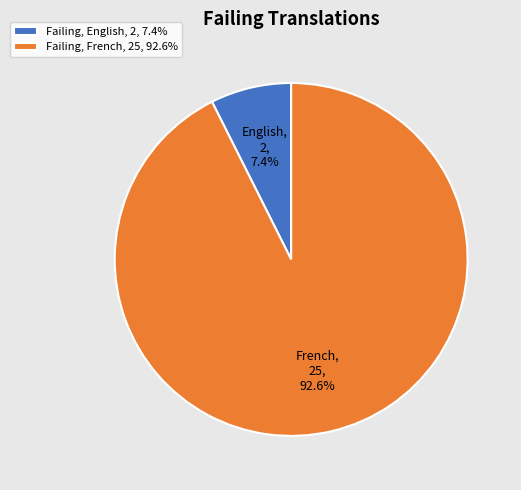

Rank the categories by value from highest to lowest.

Failing, French, 25, 92.6%, Failing, English, 2, 7.4%